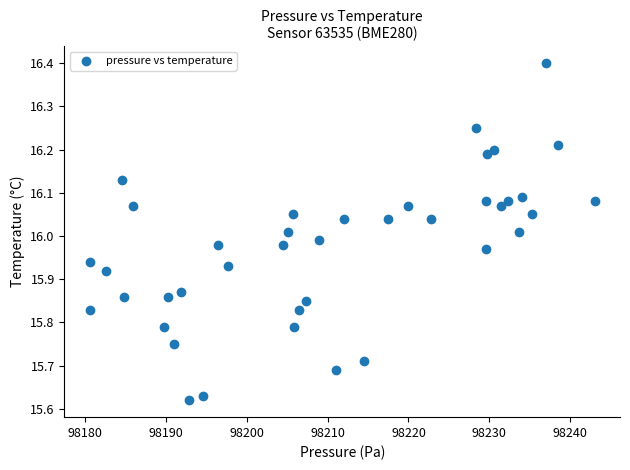

What is the range of Y values (max minus min)?

0.8